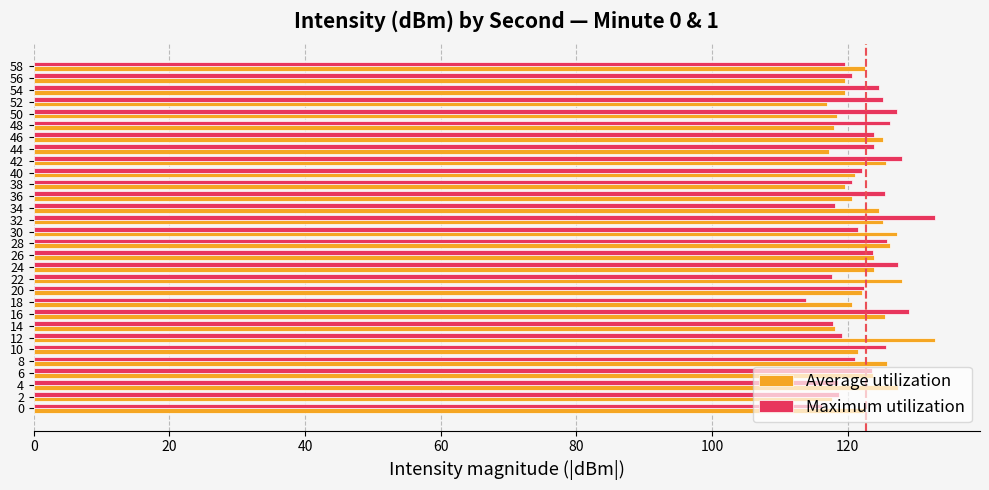

The Average utilization series shows 125.2 at 32. True or false?

True